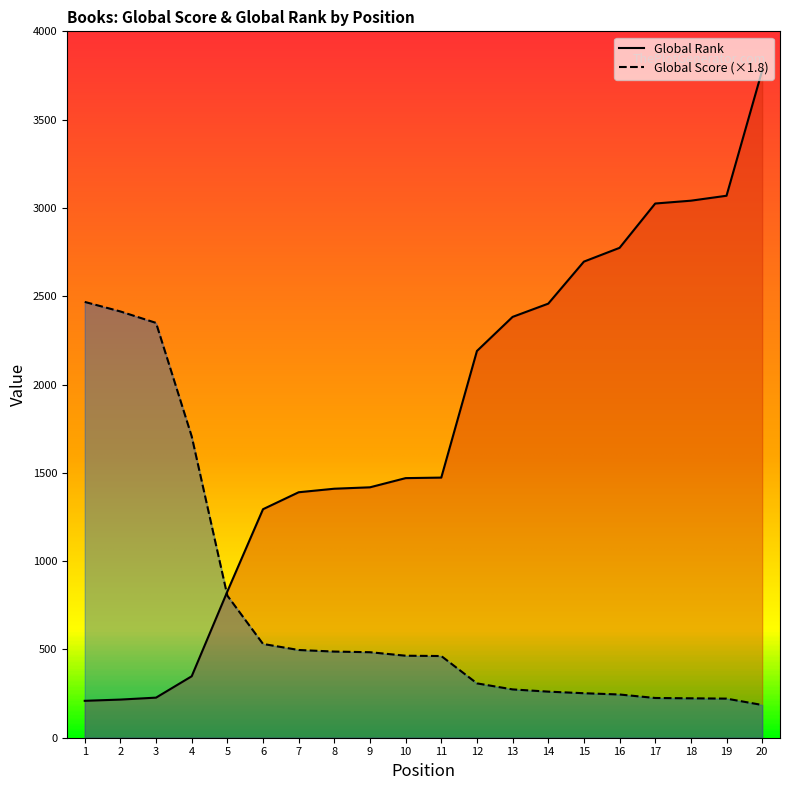

Count the number of categories in the chart.

20